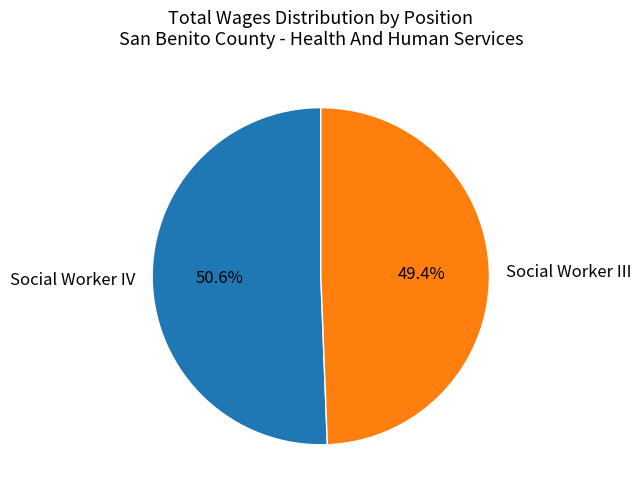

Between Social Worker III and Social Worker IV, which is larger?

Social Worker IV